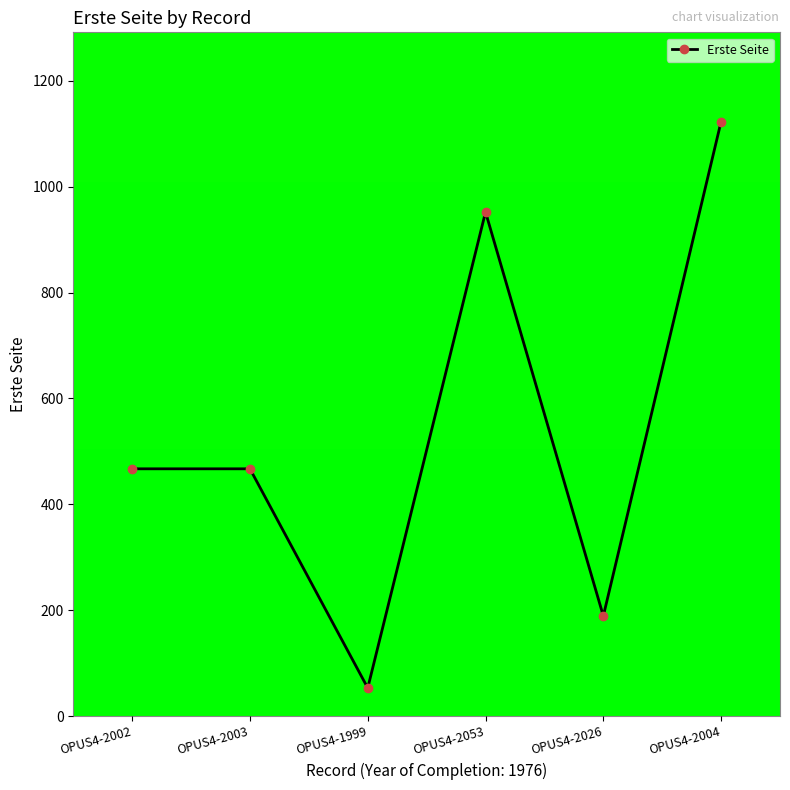

True or false: the data shows 952 at OPUS4-2053.

True